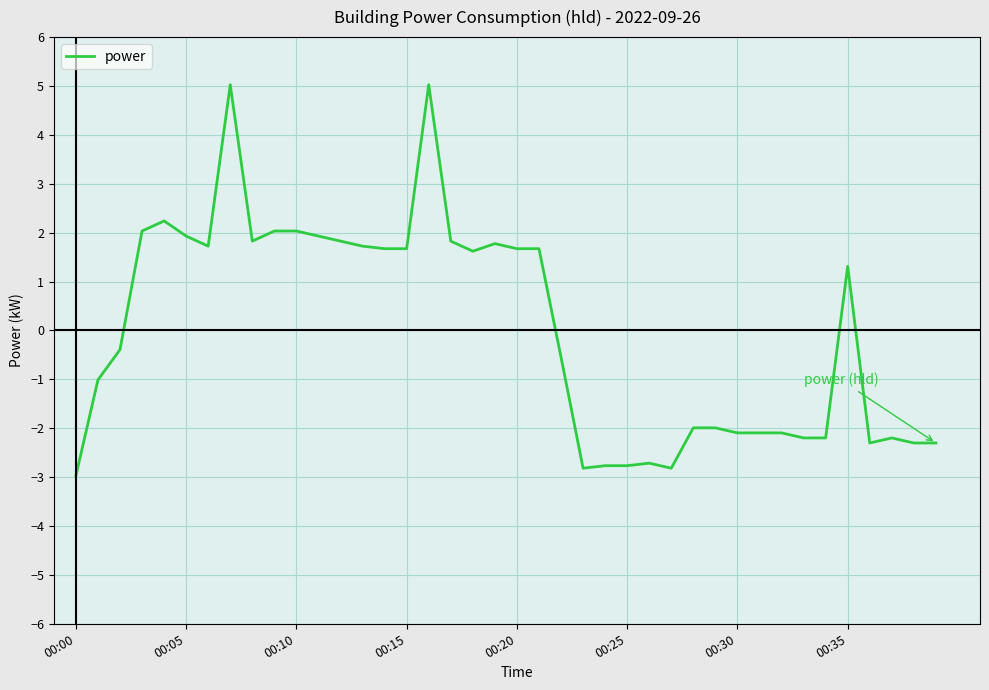

What is the smallest value displayed?

-3.0